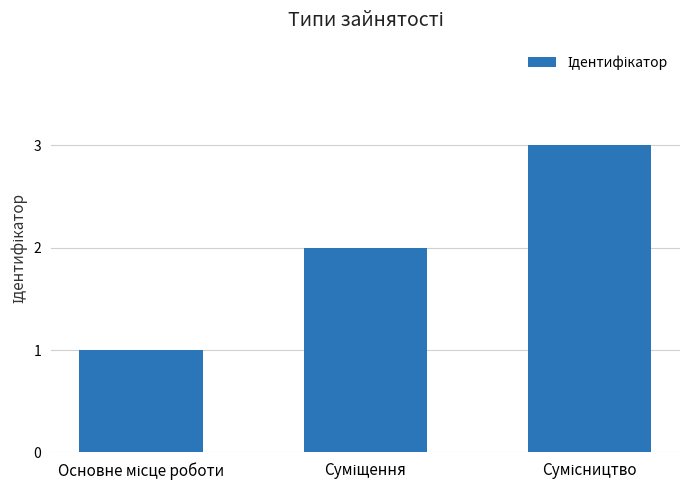

What is the sum of all values?

6